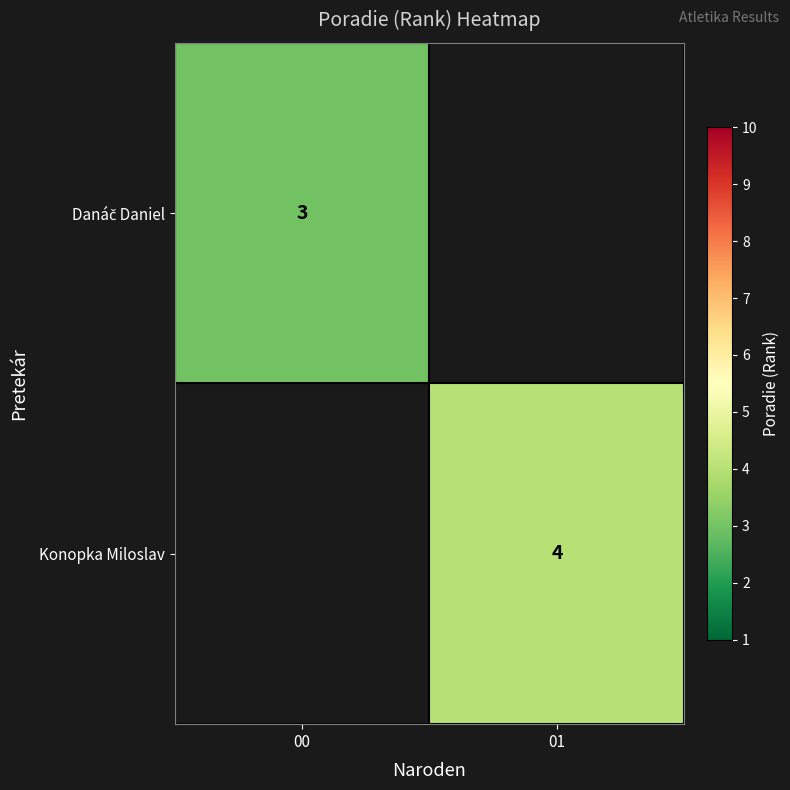

How many distinct data groups are displayed?

2